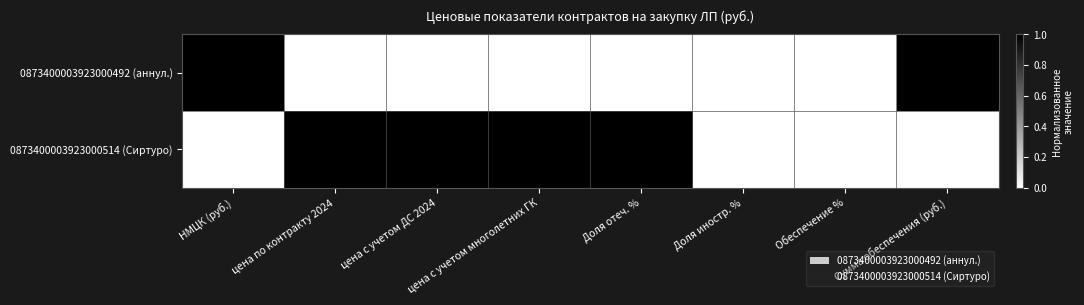

Is the value of 0873400003923000492 (аннул.) at цена по контракту 2024 greater than the value of 0873400003923000514 (Сиртуро) at цена с учетом ДС 2024?

No